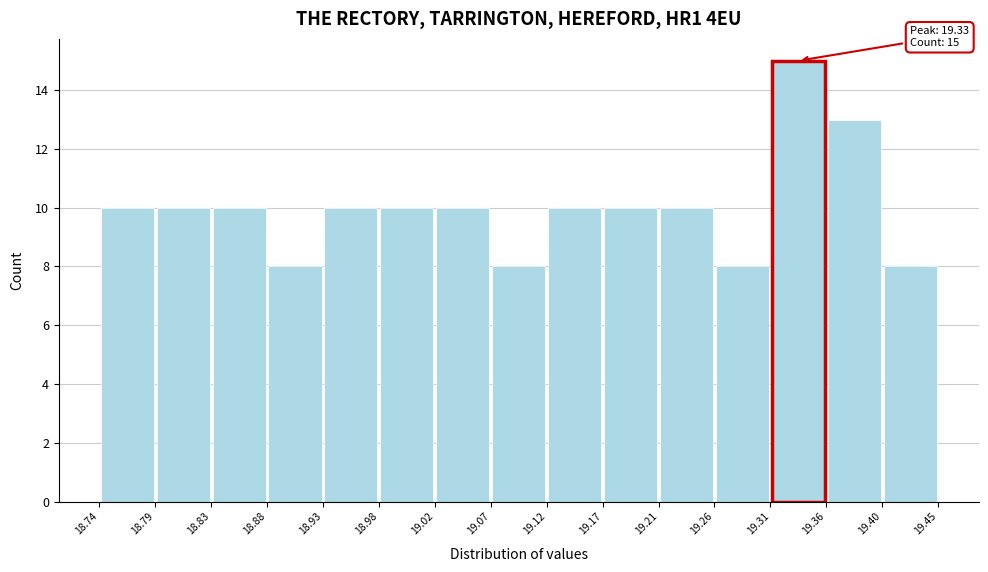

Which range on the x-axis has the tallest bar?

19.31 to 19.36